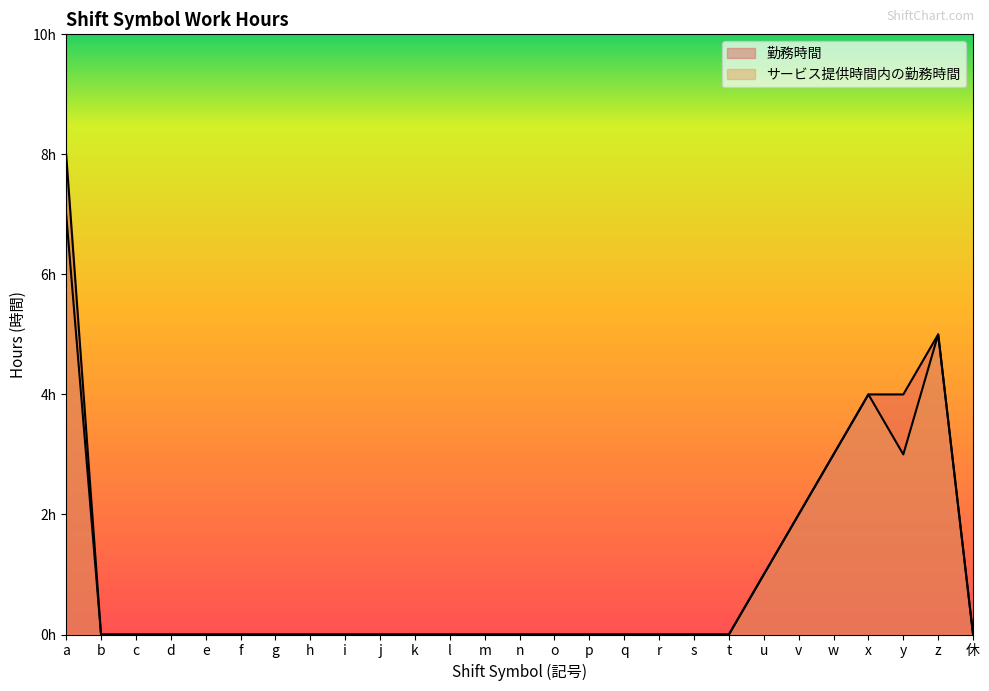

Is the value of サービス提供時間内の勤務時間 at z greater than the value of 勤務時間 at p?

Yes